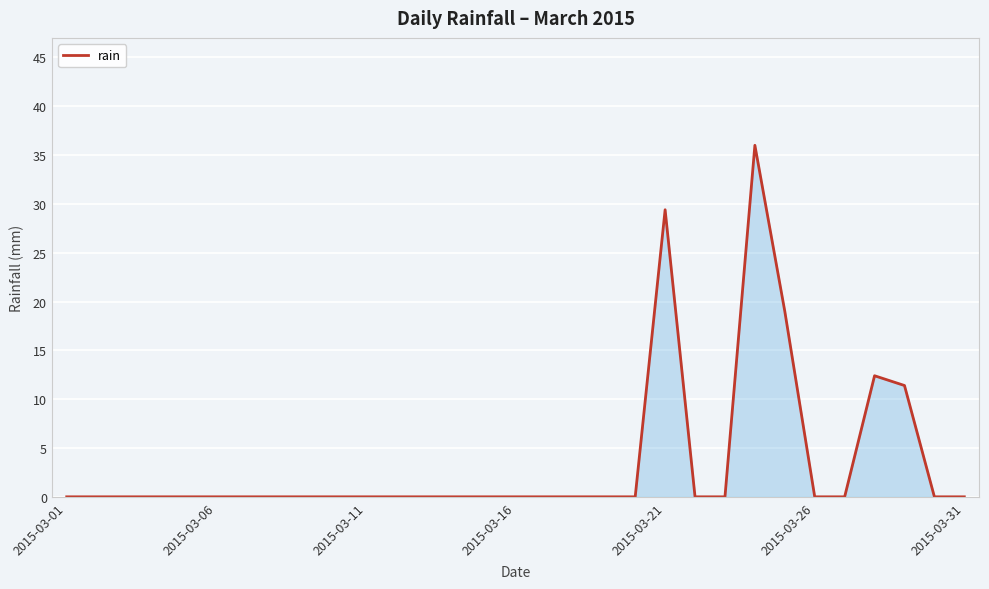

What is the maximum value shown in the chart?

36.0